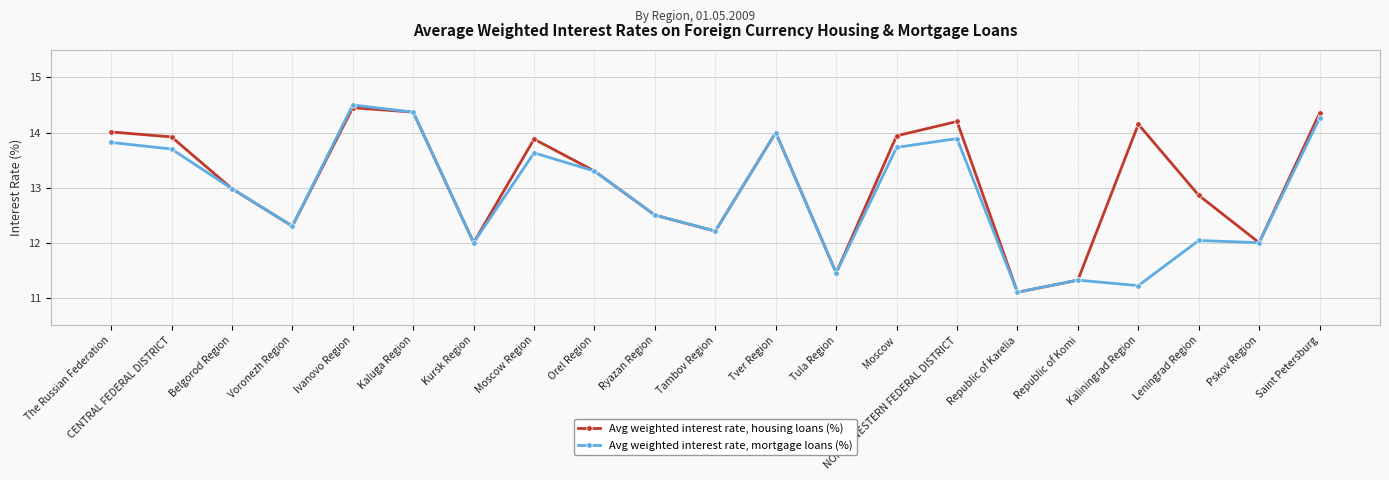

What is the label of the 21st point from the right?

The Russian Federation